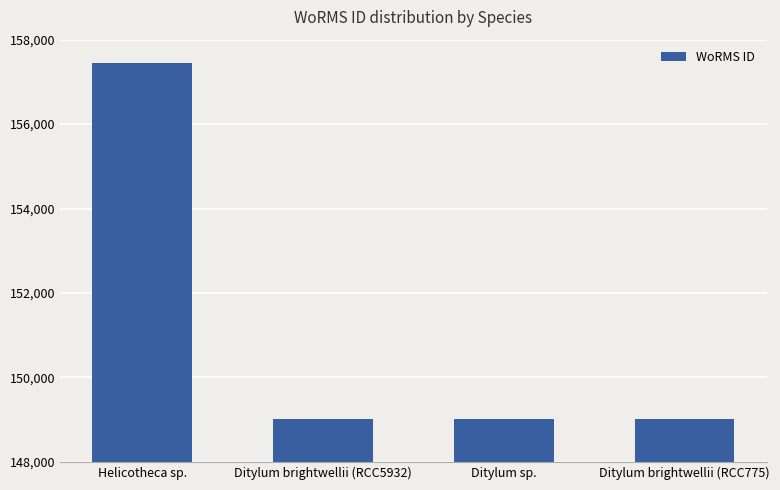

What is the difference between the second highest and minimum values?

1